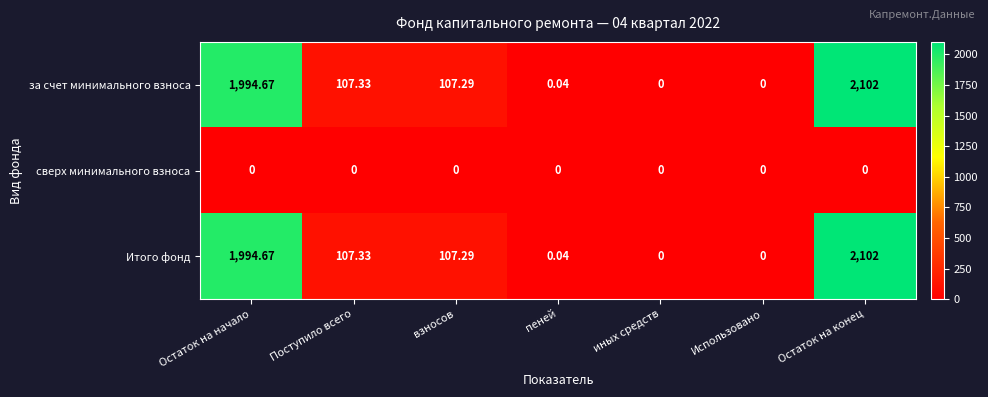

At which category is the sum across all series the highest?

Остаток на конец